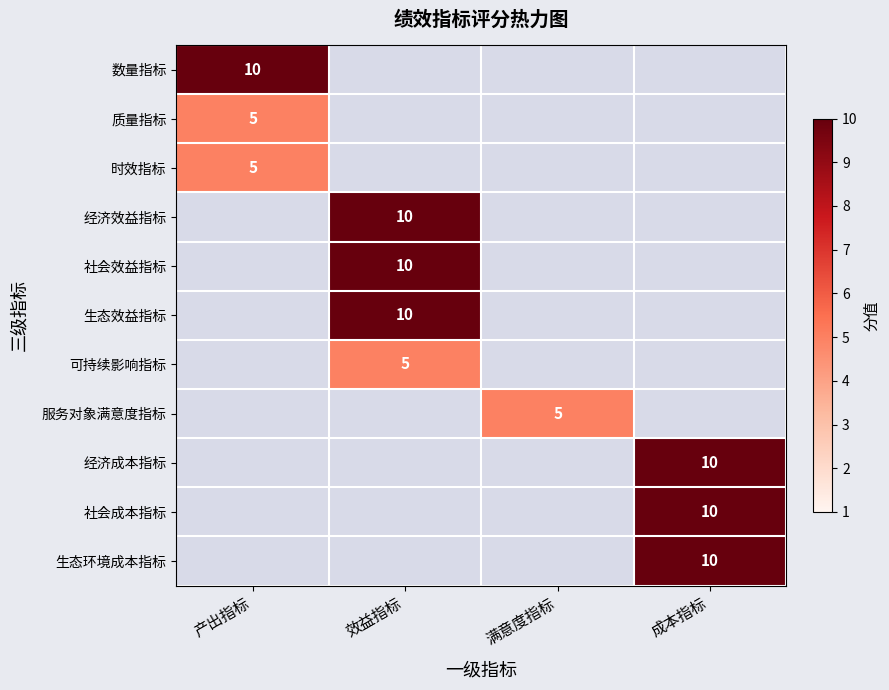

The 社会成本指标 series shows 10 at 成本指标. True or false?

True